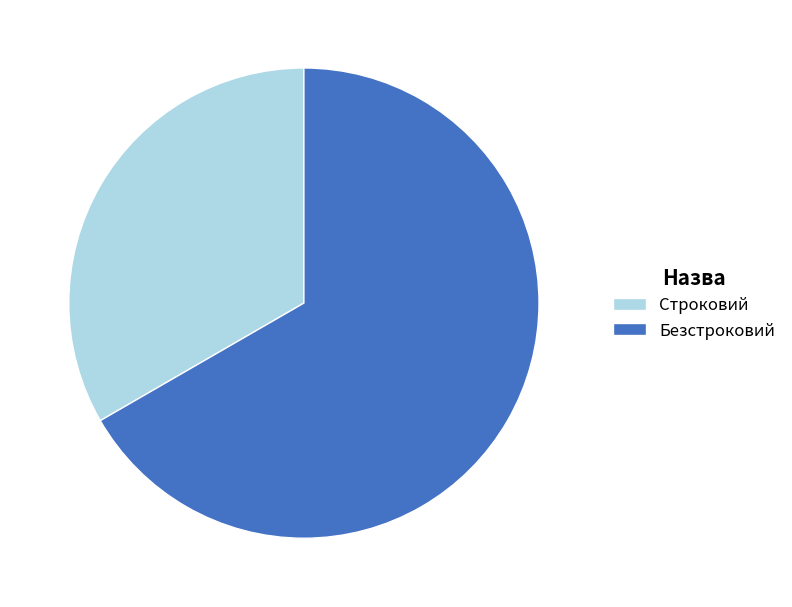

Count the number of slices in the pie.

2